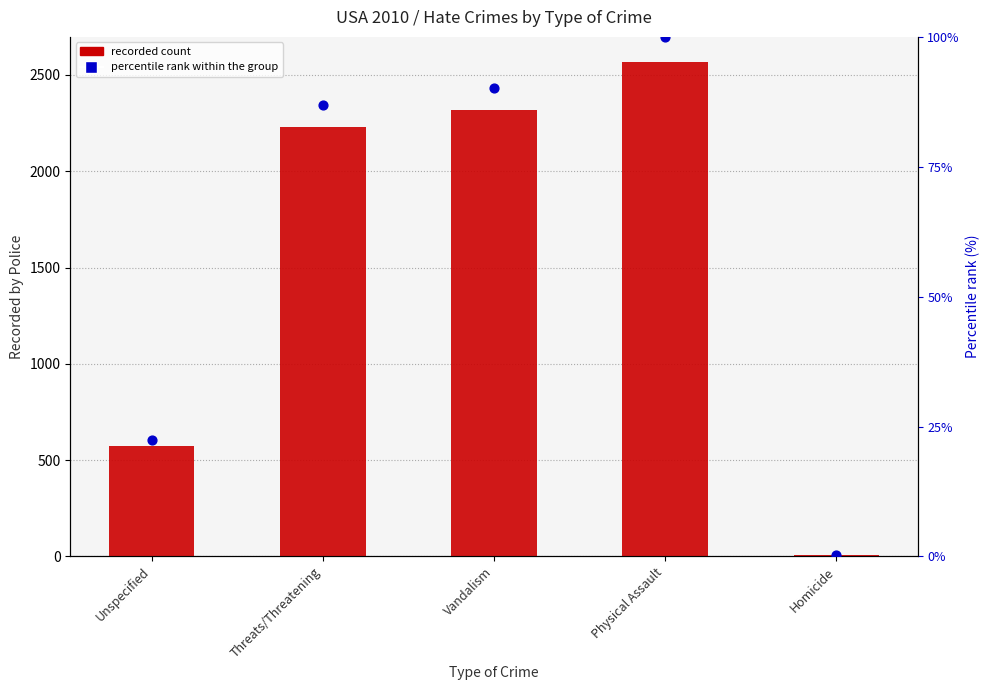

Is the value of Recorded count at Physical Assault greater than the value of Percentile rank within group at Vandalism?

Yes